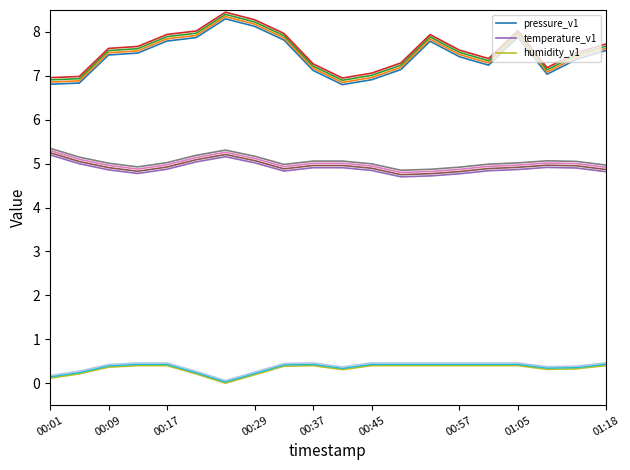

Reading right to left, list all the values displayed in this chart.

pressure_v1: 7.6	7.4	7.0	7.9	7.2	7.4	7.8	7.1	6.9	6.8	7.1	7.8	8.1	8.3	7.9	7.8	7.5	7.5	6.8	6.8
temperature_v1: 4.8	4.9	4.9	4.9	4.8	4.8	4.7	4.7	4.8	4.9	4.9	4.8	5.0	5.2	5.0	4.9	4.8	4.9	5.0	5.2
humidity_v1: 0.4	0.3	0.3	0.4	0.4	0.4	0.4	0.4	0.4	0.3	0.4	0.4	0.2	0.0	0.2	0.4	0.4	0.4	0.2	0.1